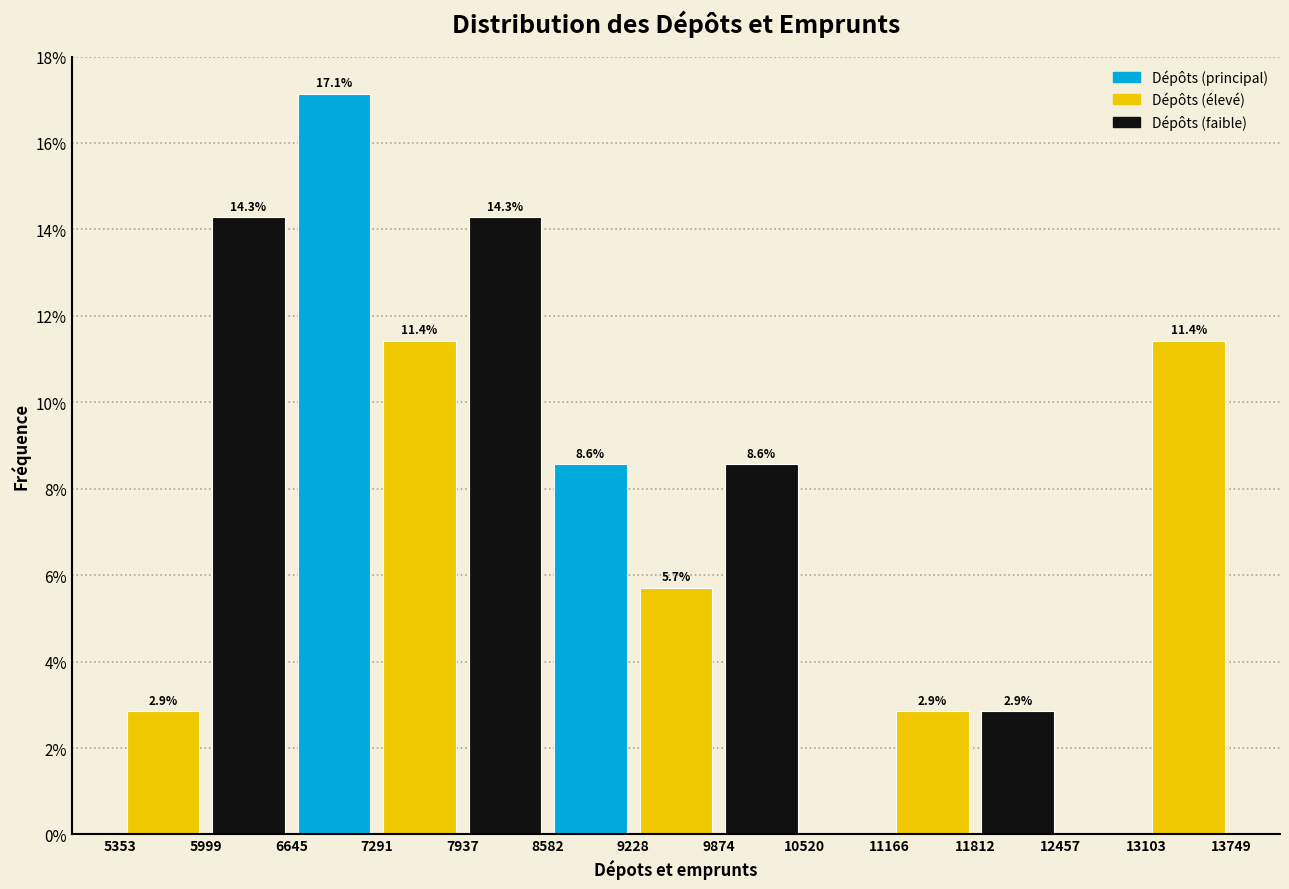

Which range on the x-axis has the tallest bar?

6645 to 7291